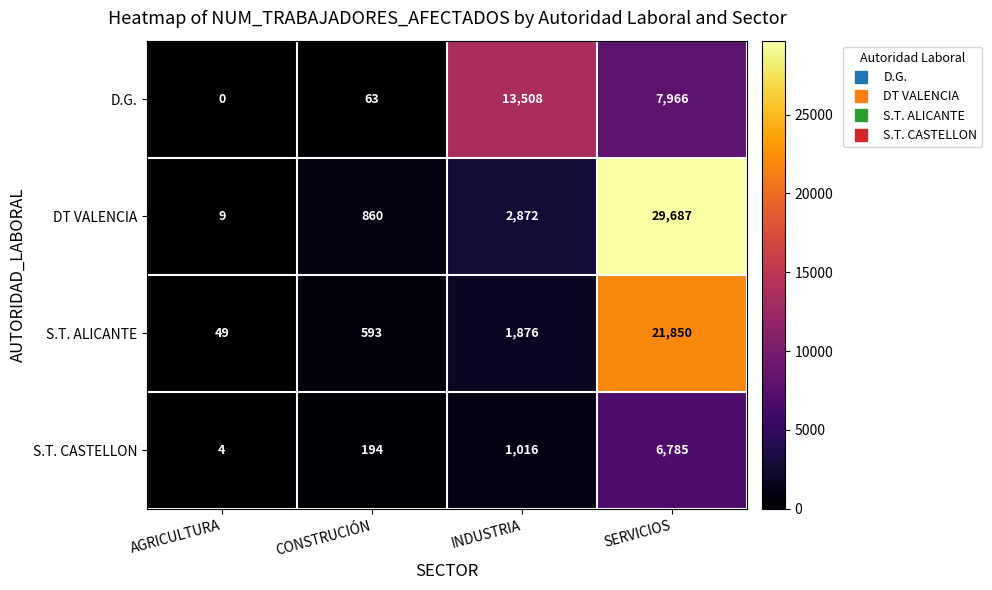

Where is S.T. CASTELLON nearest to the value 3394?

INDUSTRIA